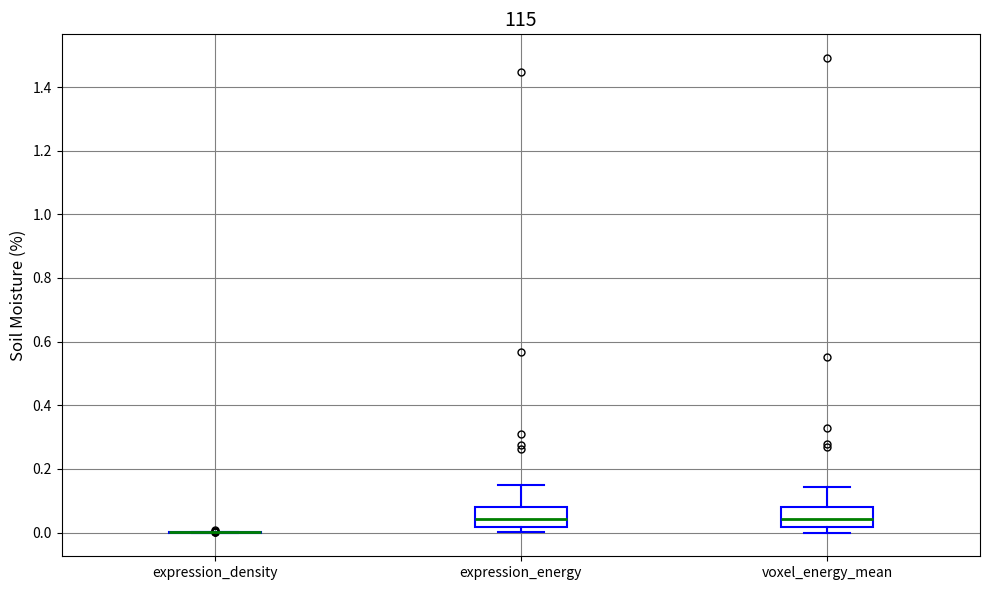

Where is the lower edge of the box for voxel_energy_mean on the y-axis? The values are not printed on the chart, so give them approximately, as read against the axis.

0.02